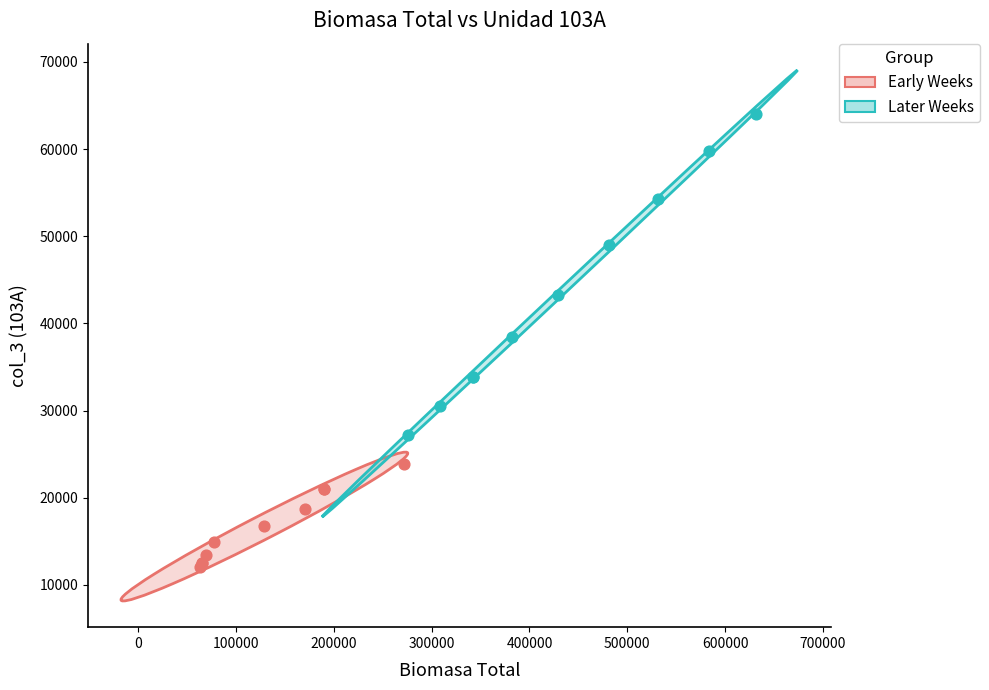

Which series has the largest Y range (max minus min)?

Later Weeks